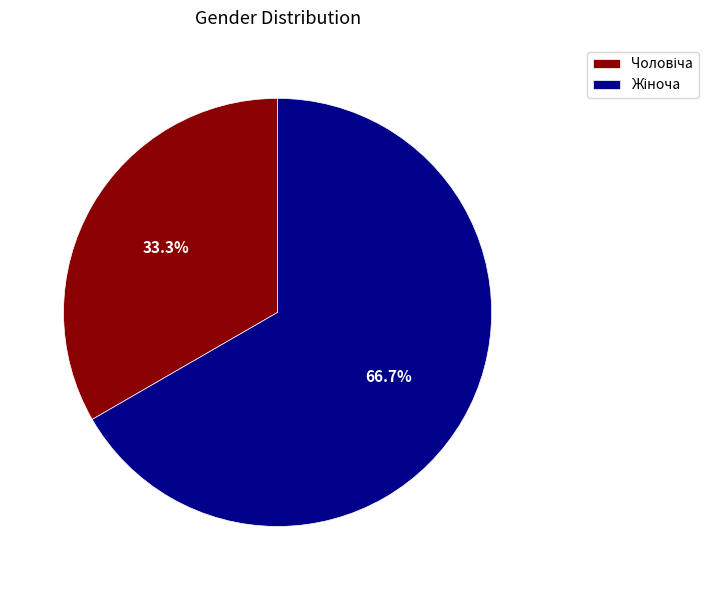

How many slices are in this pie chart?

2